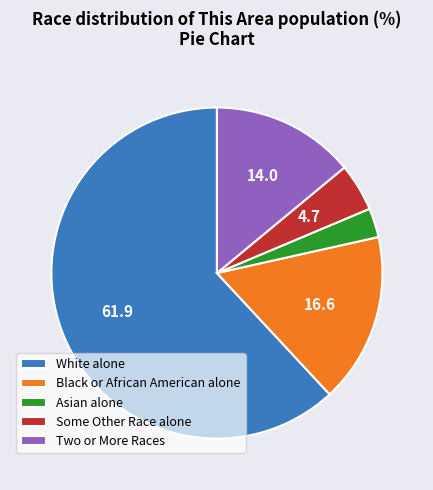

Which category has the smallest portion of the pie?

Asian alone